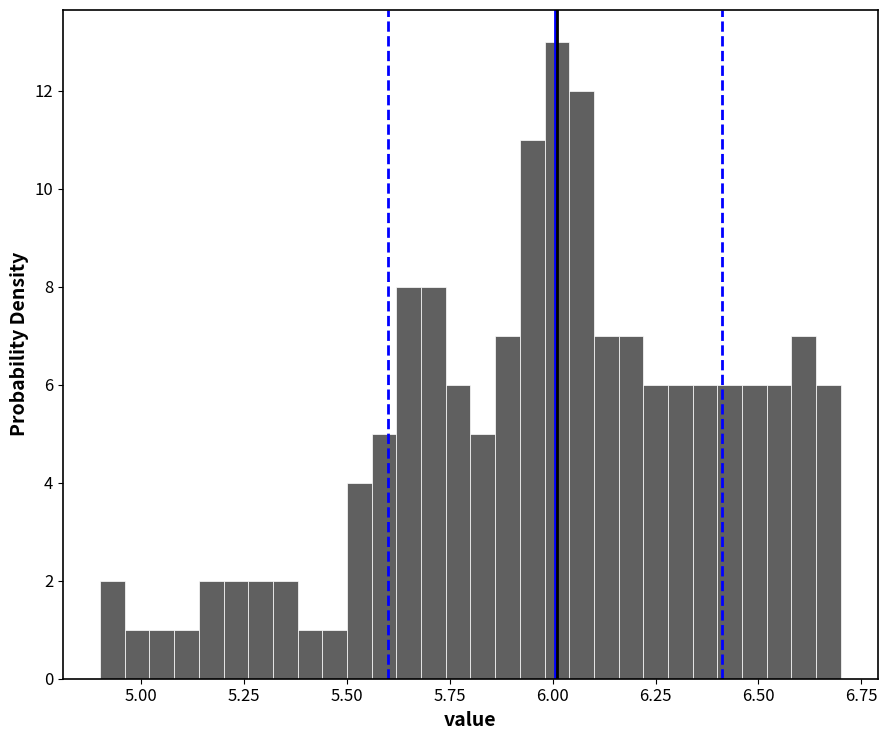

Read against the x-axis, roughly where is the centre of the tallest bar?

6.00